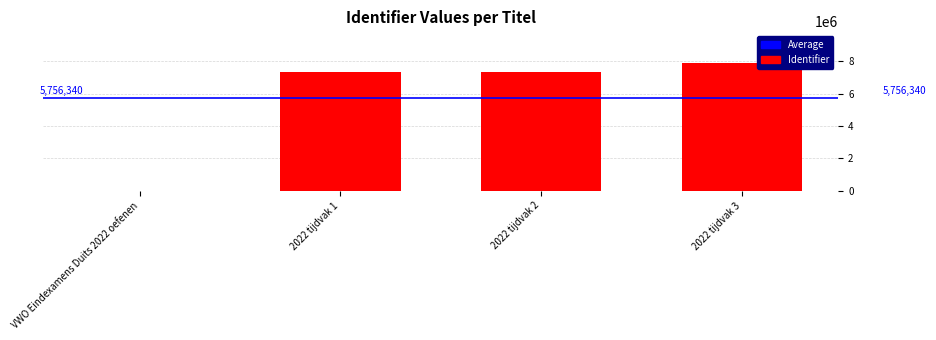

What is the change in value from 2022 tijdvak 2 to 2022 tijdvak 3?

+539876